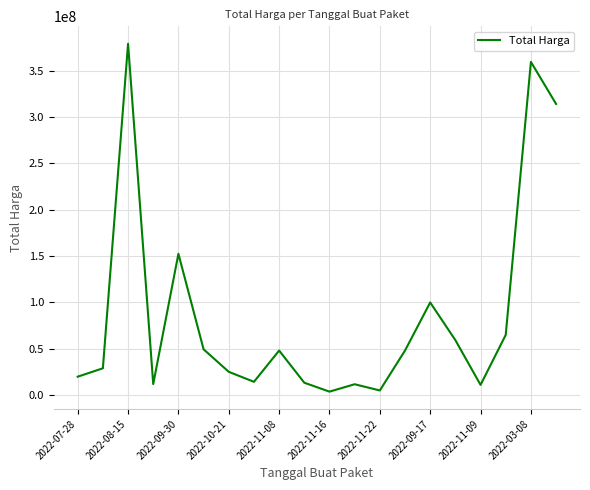

What is the difference between the maximum and minimum values?

375250000